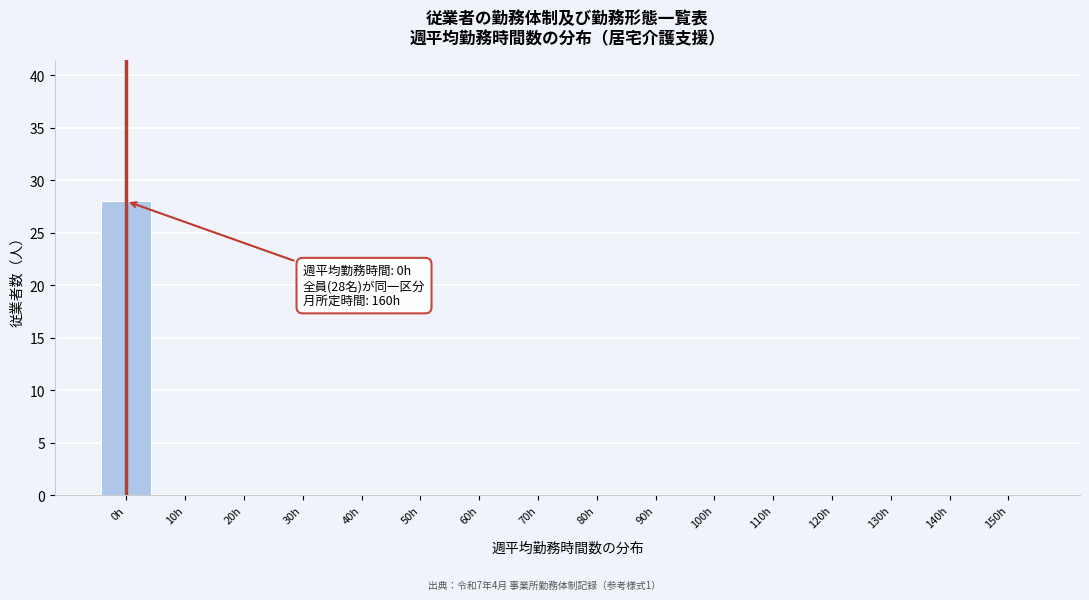

Reading left to right, extract all data points from this chart.

0h=28	10h=0	20h=0	30h=0	40h=0	50h=0	60h=0	70h=0	80h=0	90h=0	100h=0	110h=0	120h=0	130h=0	140h=0	150h=0